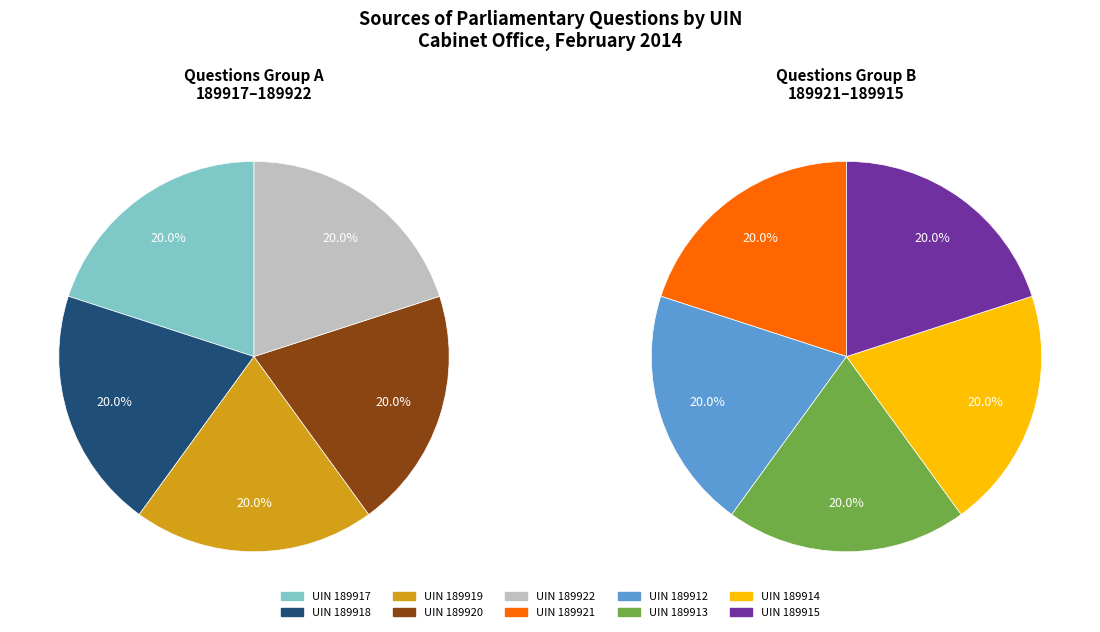

Approximately how many times larger is the value at 189919 compared to 189913?

1.0